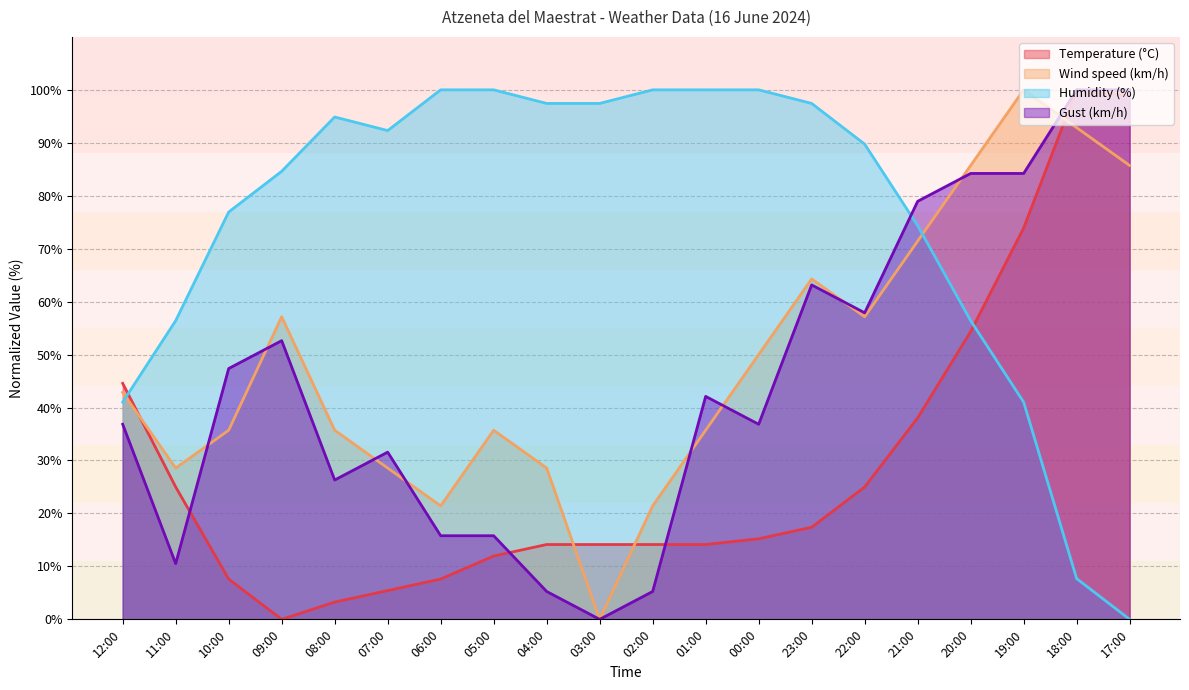

Reading left to right, extract all data points from this chart.

Temperature (°C): 12:00=44.6	11:00=25.0	10:00=7.6	09:00=0.0	08:00=3.3	07:00=5.4	06:00=7.6	05:00=12.0	04:00=14.1	03:00=14.1	02:00=14.1	01:00=14.1	00:00=15.2	23:00=17.4	22:00=25.0	21:00=38.0	20:00=54.3	19:00=73.9	18:00=100.0	17:00=98.9
Wind speed (km/h): 12:00=42.9	11:00=28.6	10:00=35.7	09:00=57.1	08:00=35.7	07:00=28.6	06:00=21.4	05:00=35.7	04:00=28.6	03:00=0.0	02:00=21.4	01:00=35.7	00:00=50.0	23:00=64.3	22:00=57.1	21:00=71.4	20:00=85.7	19:00=100.0	18:00=92.9	17:00=85.7
Humidity (%): 12:00=41.0	11:00=56.4	10:00=76.9	09:00=84.6	08:00=94.9	07:00=92.3	06:00=100.0	05:00=100.0	04:00=97.4	03:00=97.4	02:00=100.0	01:00=100.0	00:00=100.0	23:00=97.4	22:00=89.7	21:00=74.4	20:00=56.4	19:00=41.0	18:00=7.7	17:00=0.0
Gust (km/h): 12:00=36.8	11:00=10.5	10:00=47.4	09:00=52.6	08:00=26.3	07:00=31.6	06:00=15.8	05:00=15.8	04:00=5.3	03:00=0.0	02:00=5.3	01:00=42.1	00:00=36.8	23:00=63.2	22:00=57.9	21:00=78.9	20:00=84.2	19:00=84.2	18:00=100.0	17:00=100.0